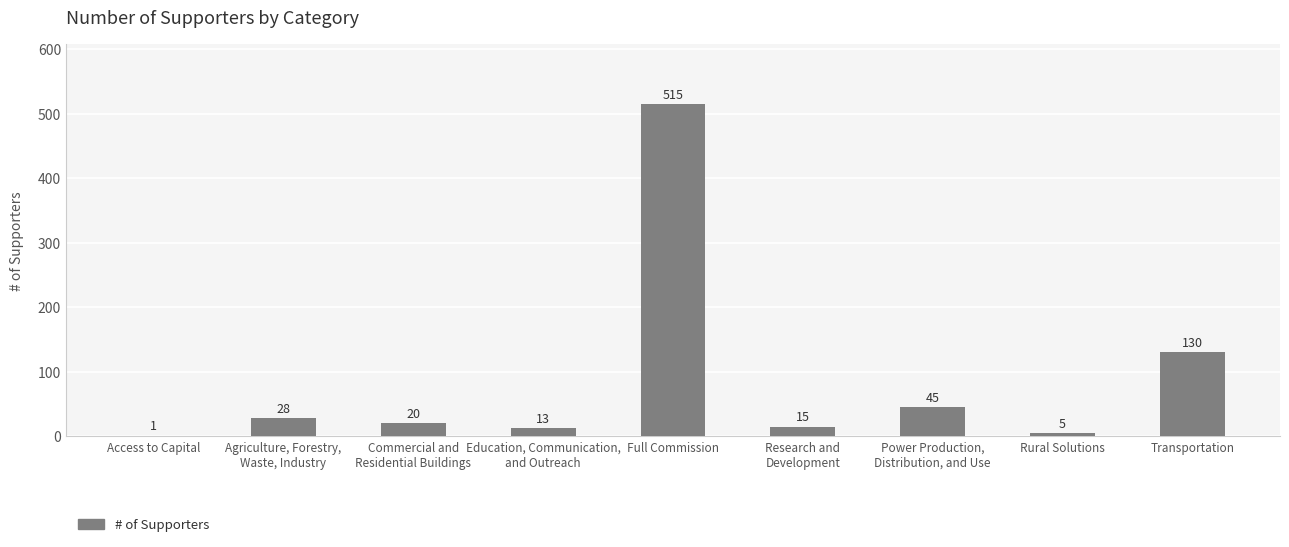

What is the ratio of the value at Research and
Development to the value at Agriculture, Forestry,
Waste, Industry?

0.5